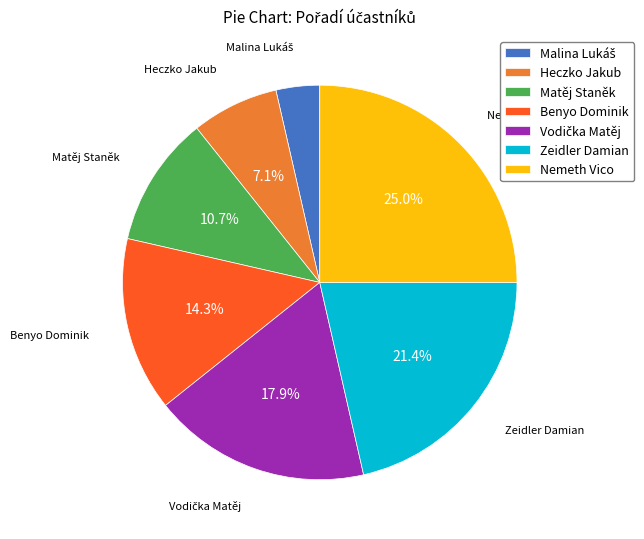

Does Nemeth Vico represent more than half of the total?

No